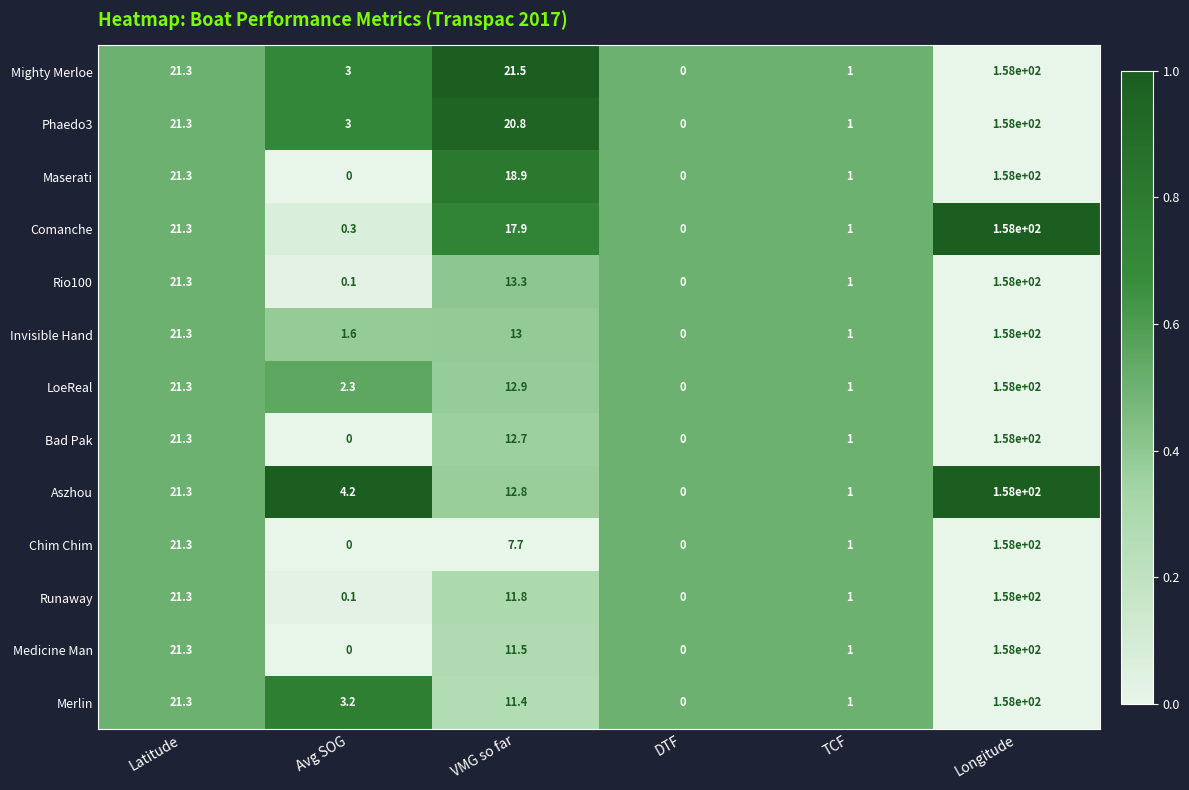

Rank the series at VMG so far from highest to lowest value.

Mighty Merloe, Phaedo3, Maserati, Comanche, Rio100, Invisible Hand, LoeReal, Aszhou, Bad Pak, Runaway, Medicine Man, Merlin, Chim Chim